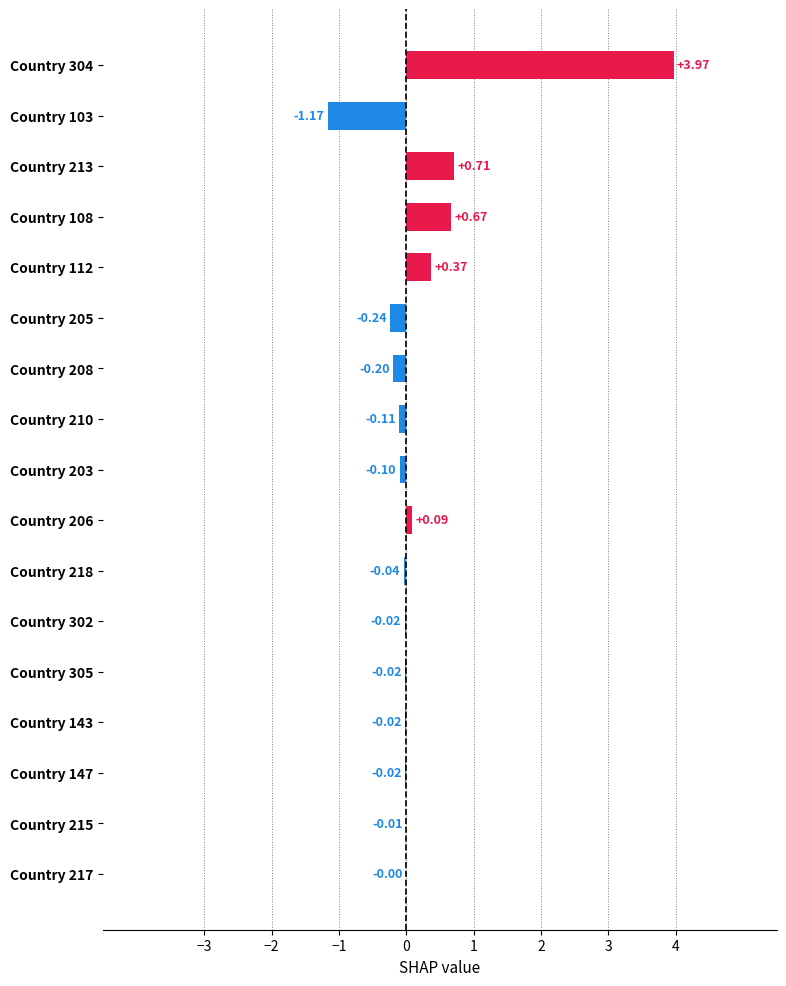

How many series are shown in this chart?

1